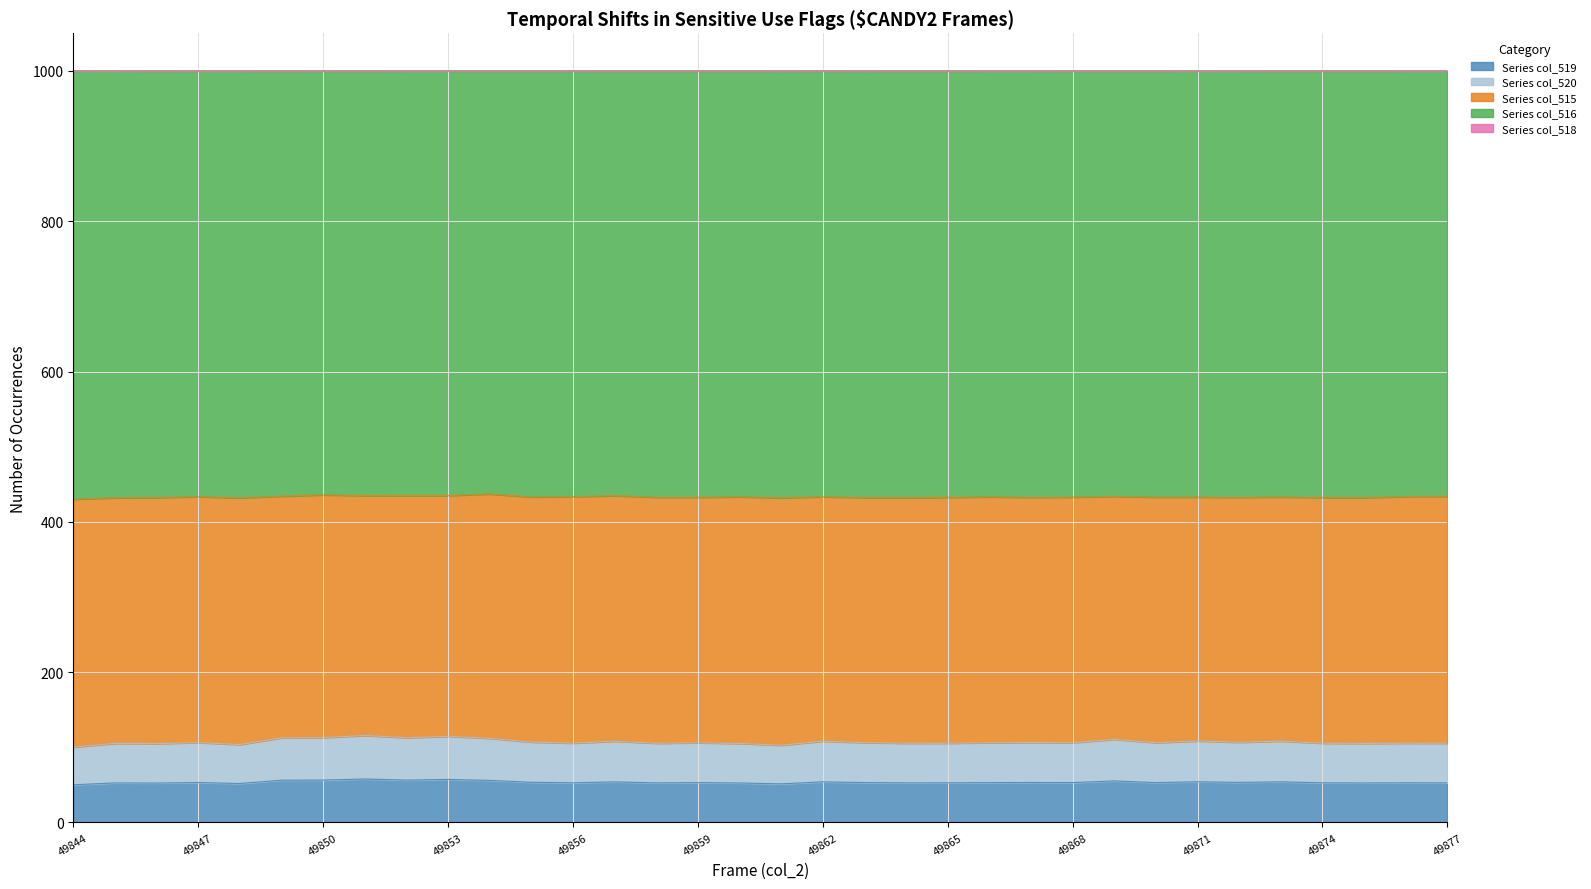

Which series has the widest spread of values?

col_519